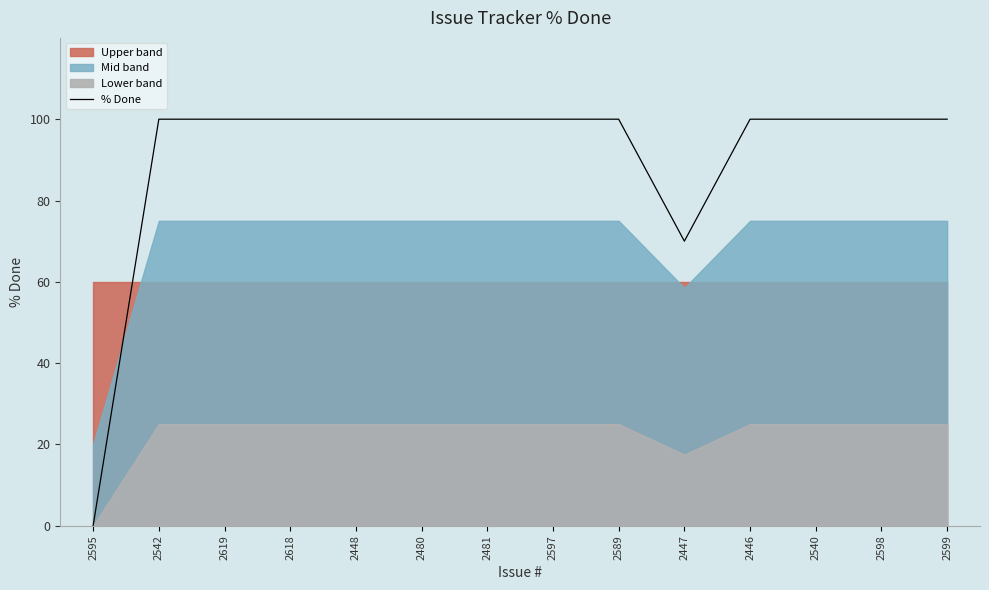

How many lines are shown in the chart?

1